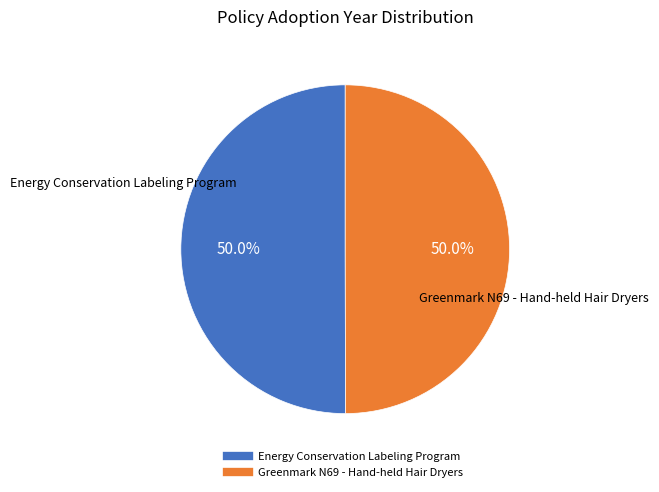

Approximately how many times larger is the value at Energy Conservation Labeling Program compared to Greenmark N69 - Hand-held Hair Dryers?

1.0